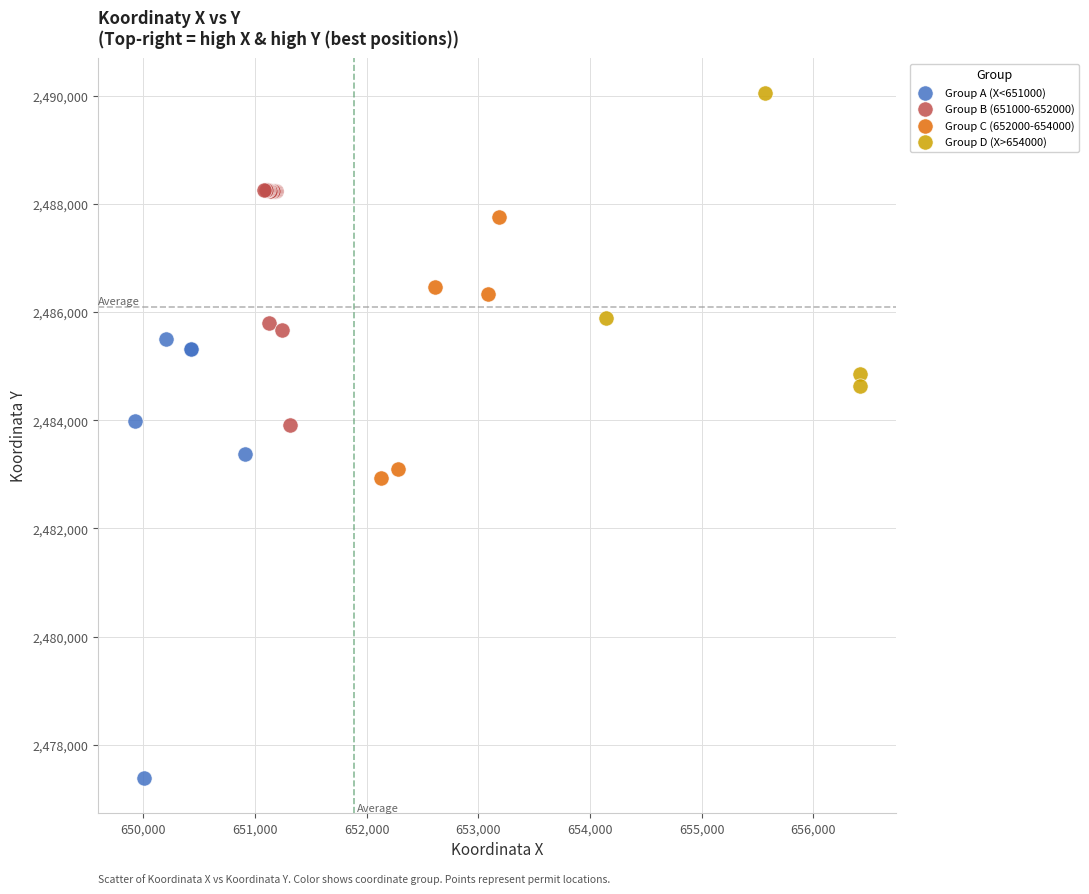

Which series has the widest spread of Y values?

Group A (X<651000)